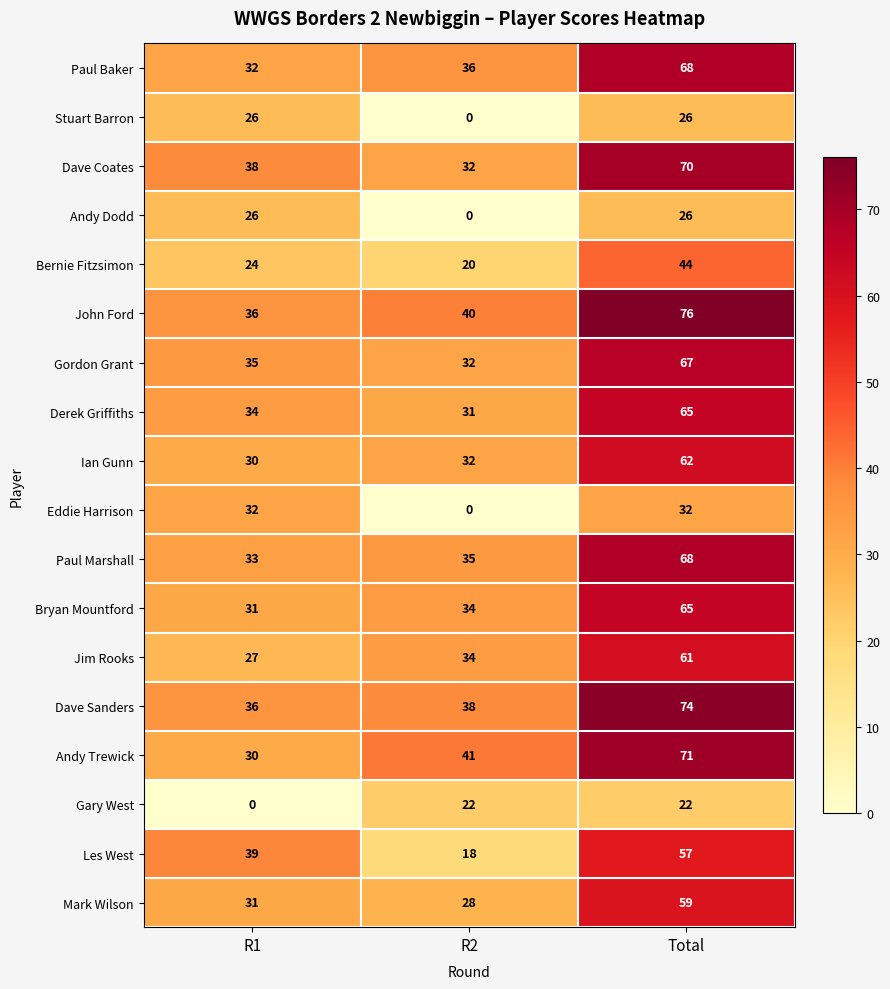

Which series has the widest spread of values?

Andy Trewick